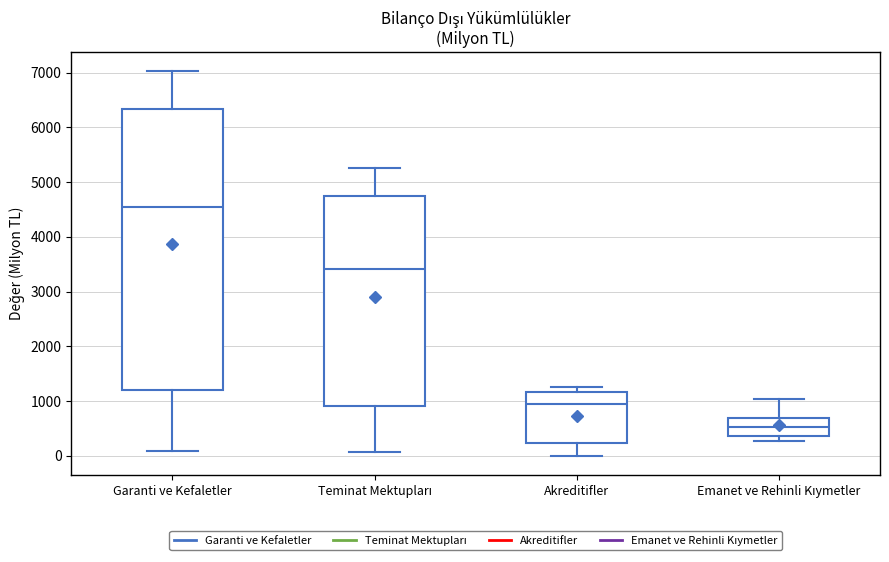

Which box is the tallest, from its lower edge to its upper edge?

Garanti ve Kefaletler